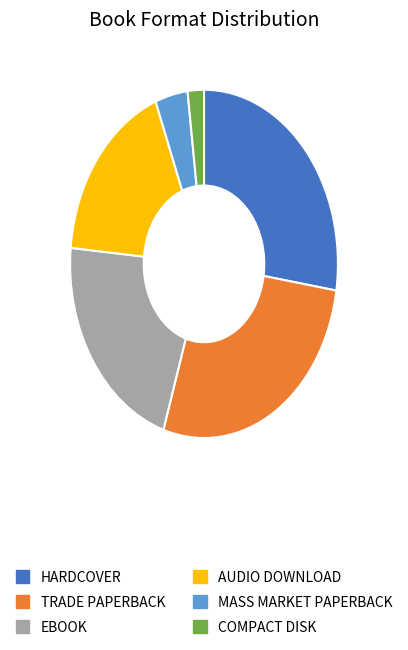

Does any single category account for the majority?

No